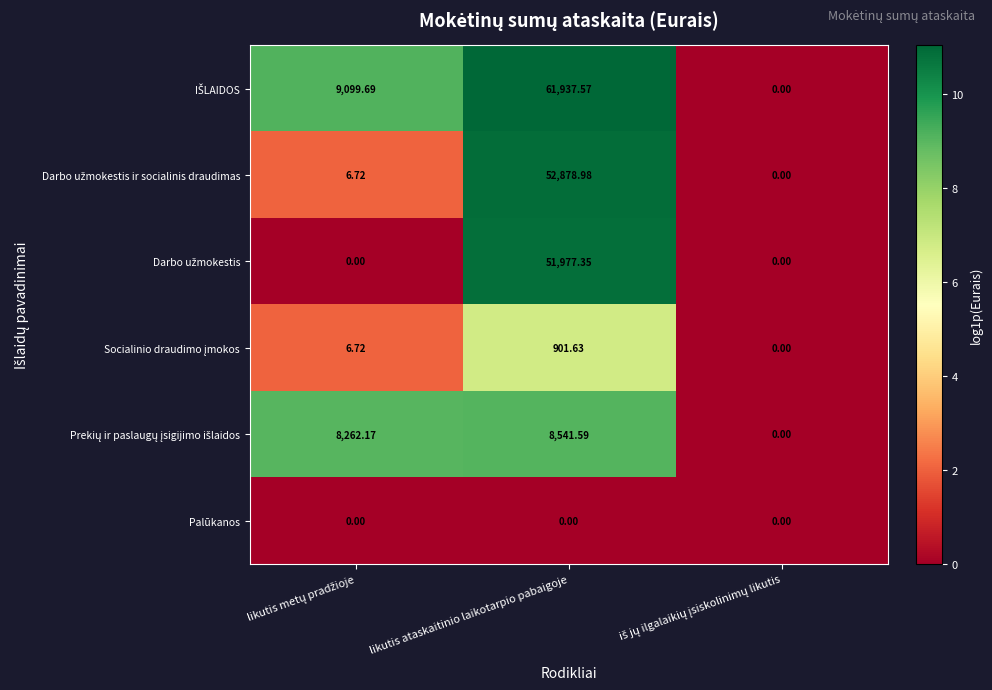

At which category is the sum across all series the highest?

likutis ataskaitinio laikotarpio pabaigoje